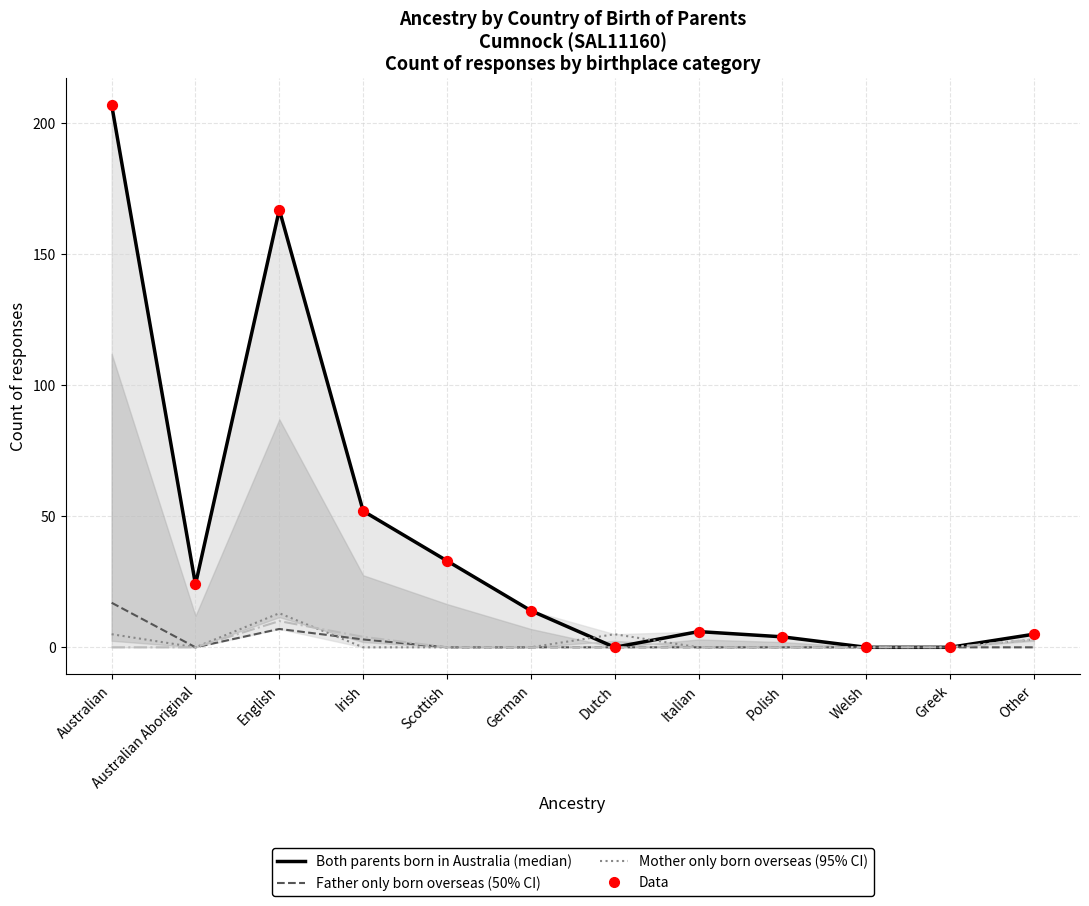

At which category is the sum across all series the highest?

Australian